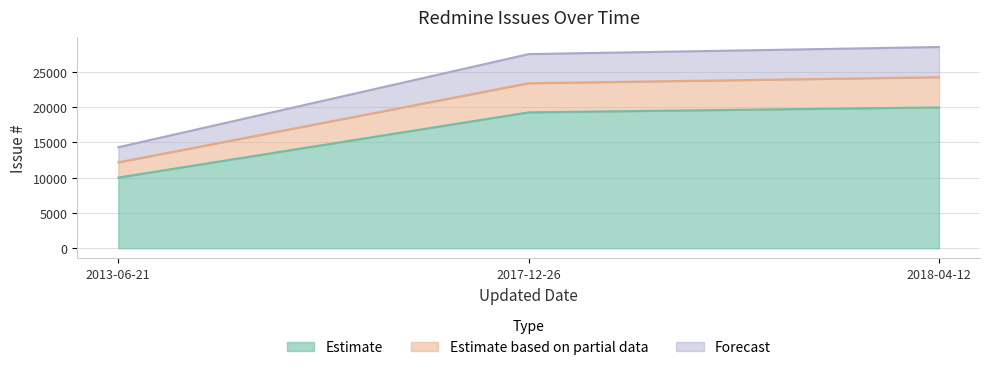

Approximately how many times larger is the value at 2017-12-26 compared to 2018-04-12?

1.0